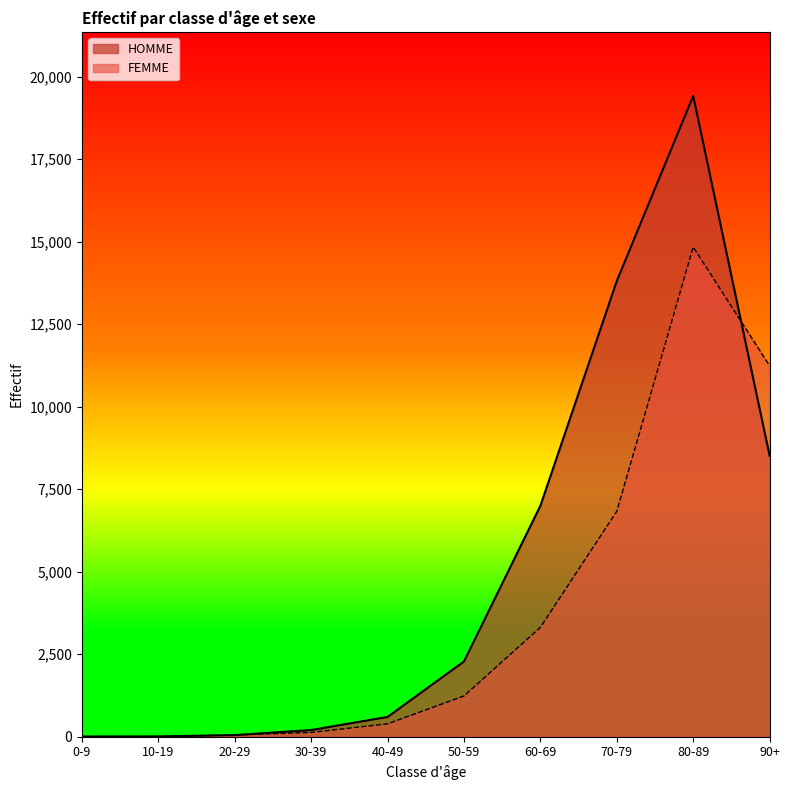

What position from the left is 20-29?

3